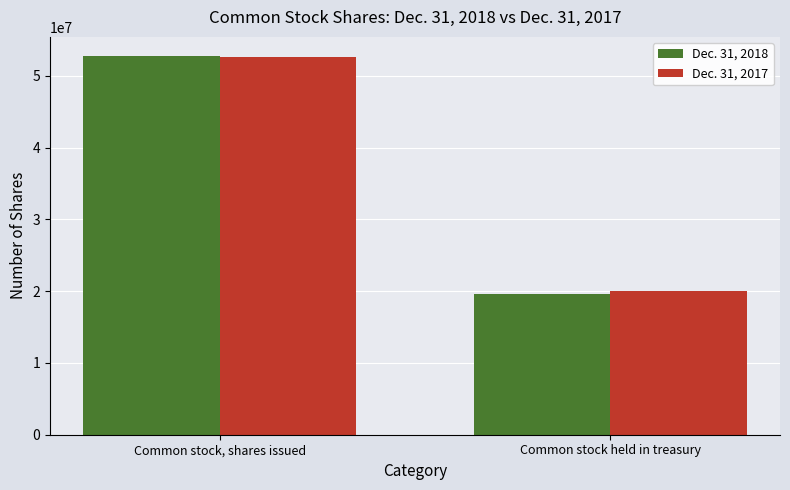

Rank the series by their average value, from highest to lowest.

Dec. 31, 2017, Dec. 31, 2018